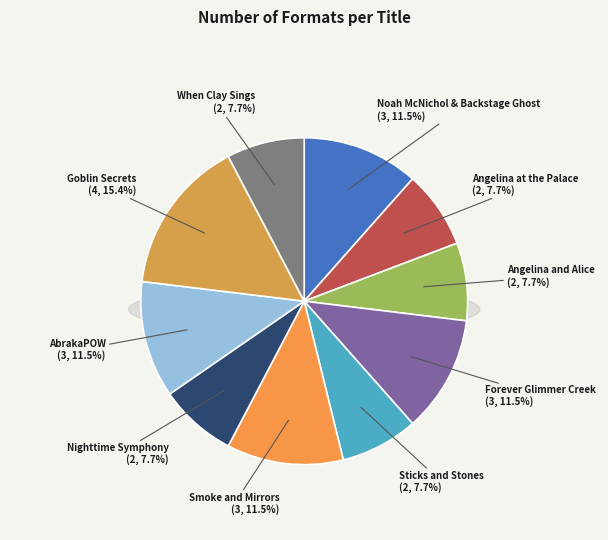

Does Angelina and Alice represent more than half of the total?

No